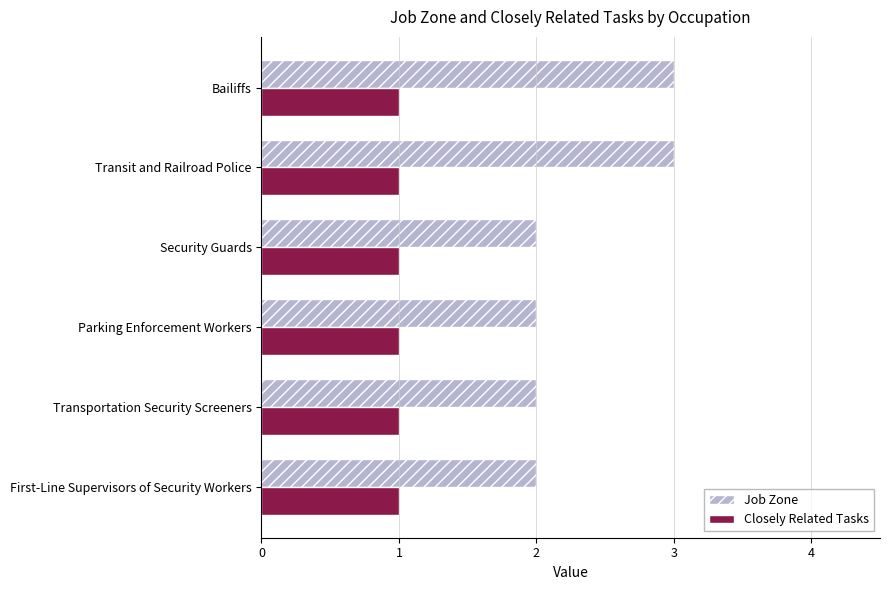

What is the minimum value shown in the chart?

1